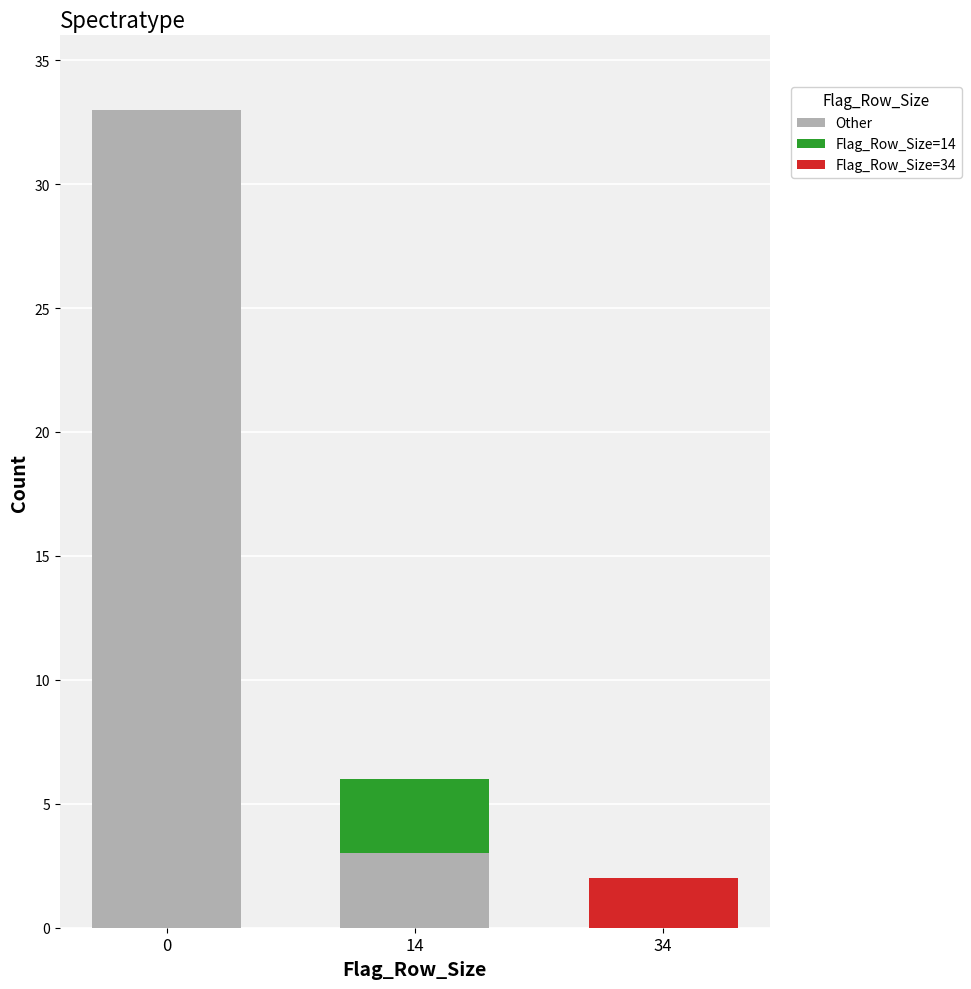

Reading left to right, transcribe the values for Other.

0=33	14=3	34=0